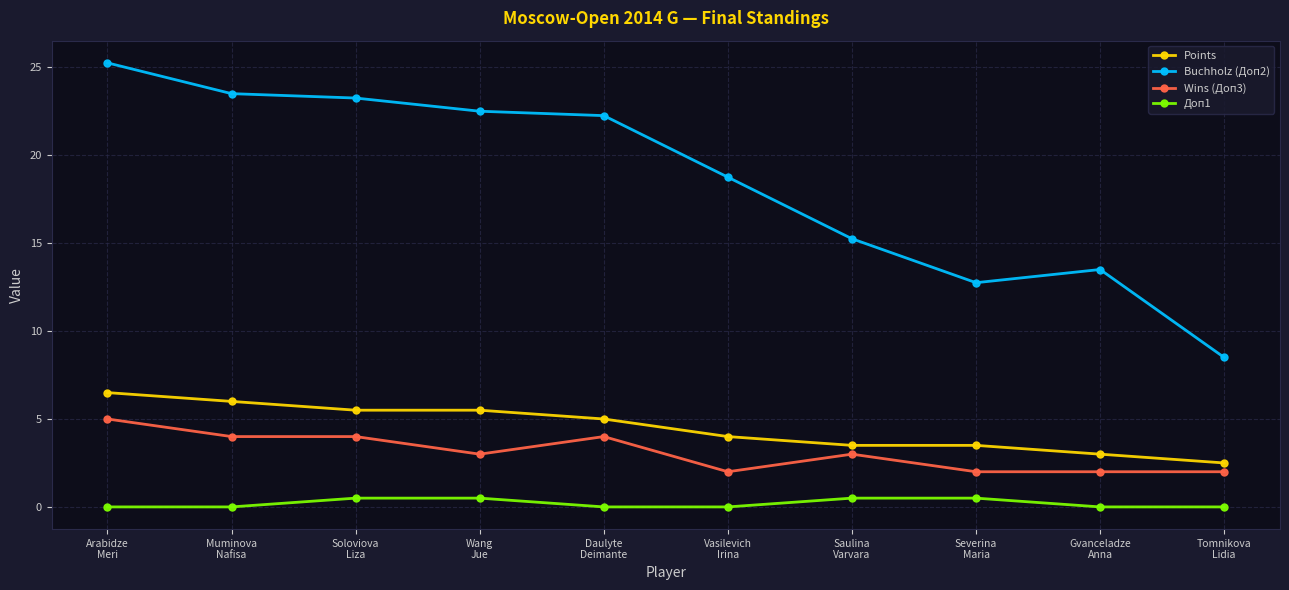

How many series are shown in this chart?

4